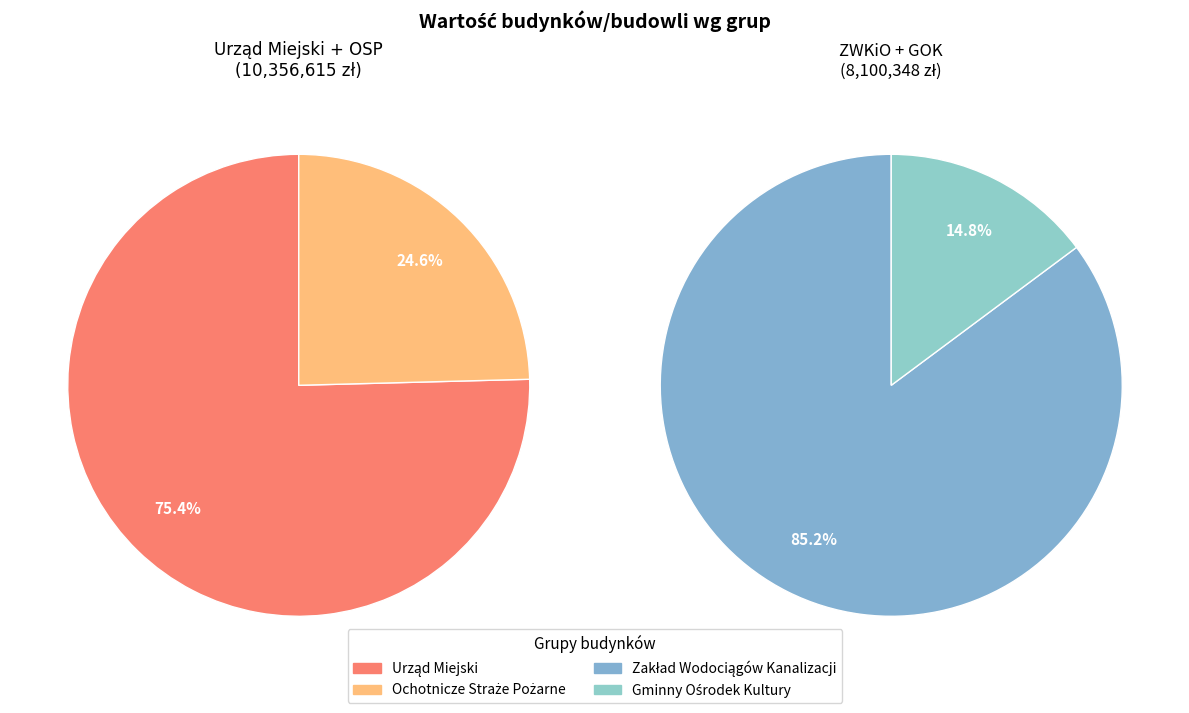

Between Urząd Miejski and Ochotnicze Straże Pożarne, which is larger?

Urząd Miejski